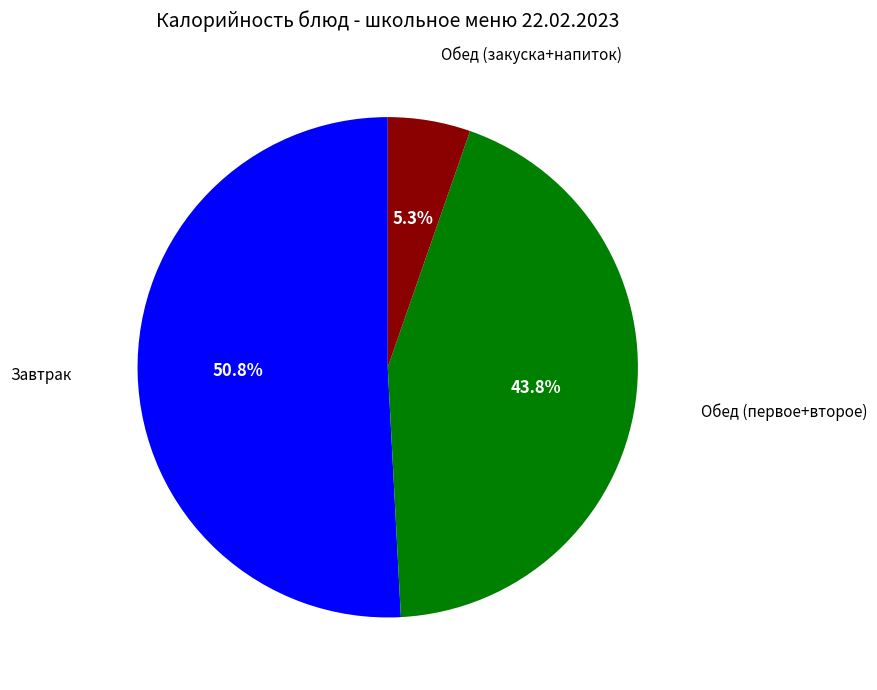

Is there a majority slice in this chart?

Yes